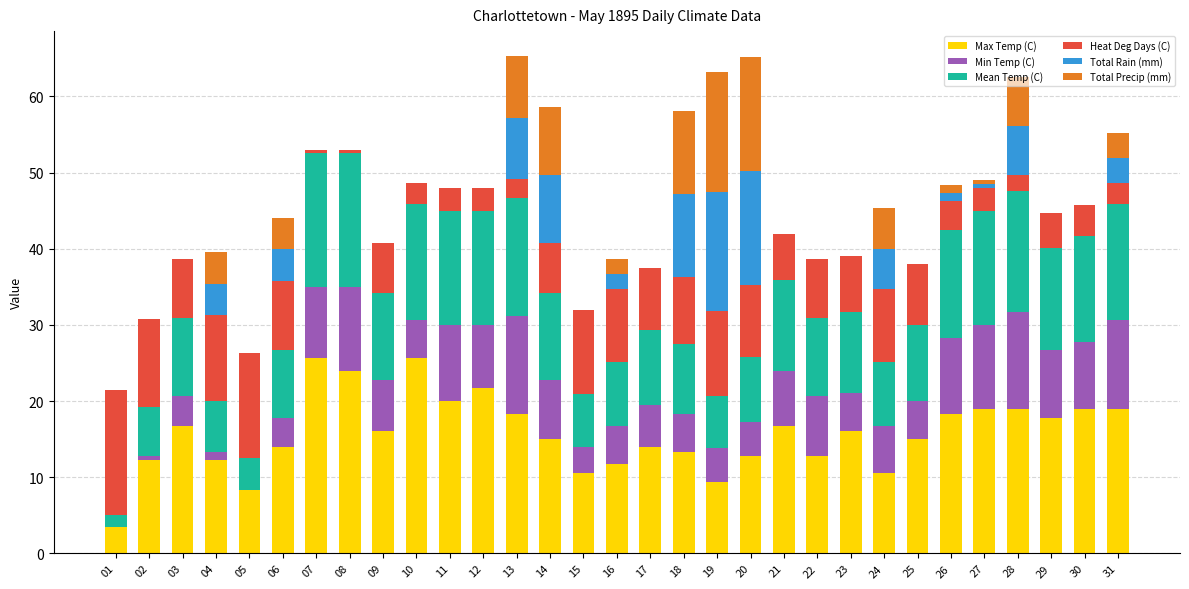

At 12, list the series in order from largest to smallest.

Max Temp (C), Mean Temp (C), Min Temp (C), Heat Deg Days (C), Total Rain (mm), Total Precip (mm)